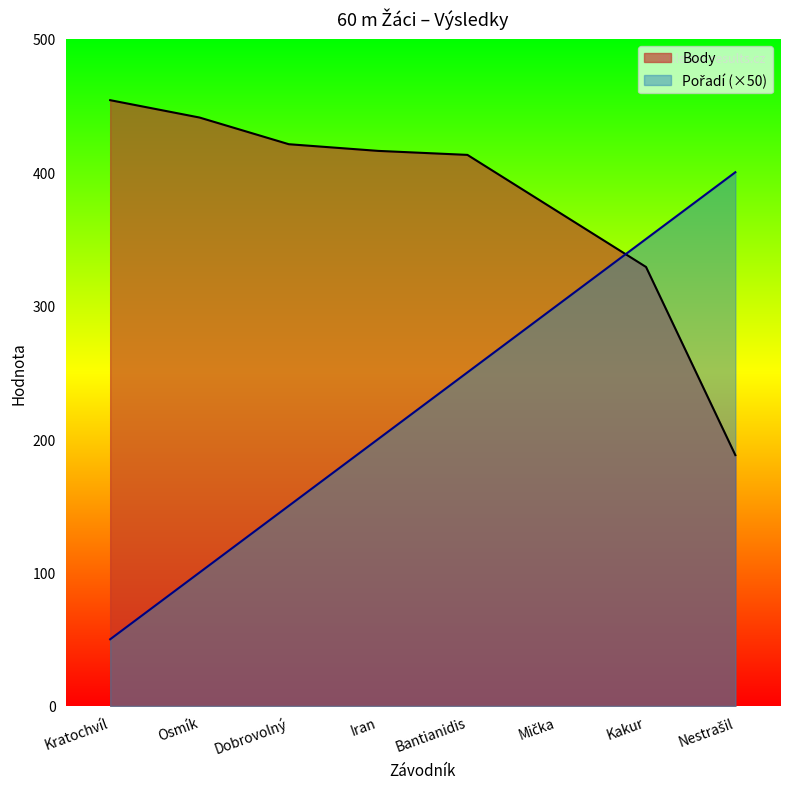

Reading right to left, extract all data points from this chart.

Pořadí: 400	350	300	250	200	150	100	50
Body: 188	329	371	413	416	421	441	454